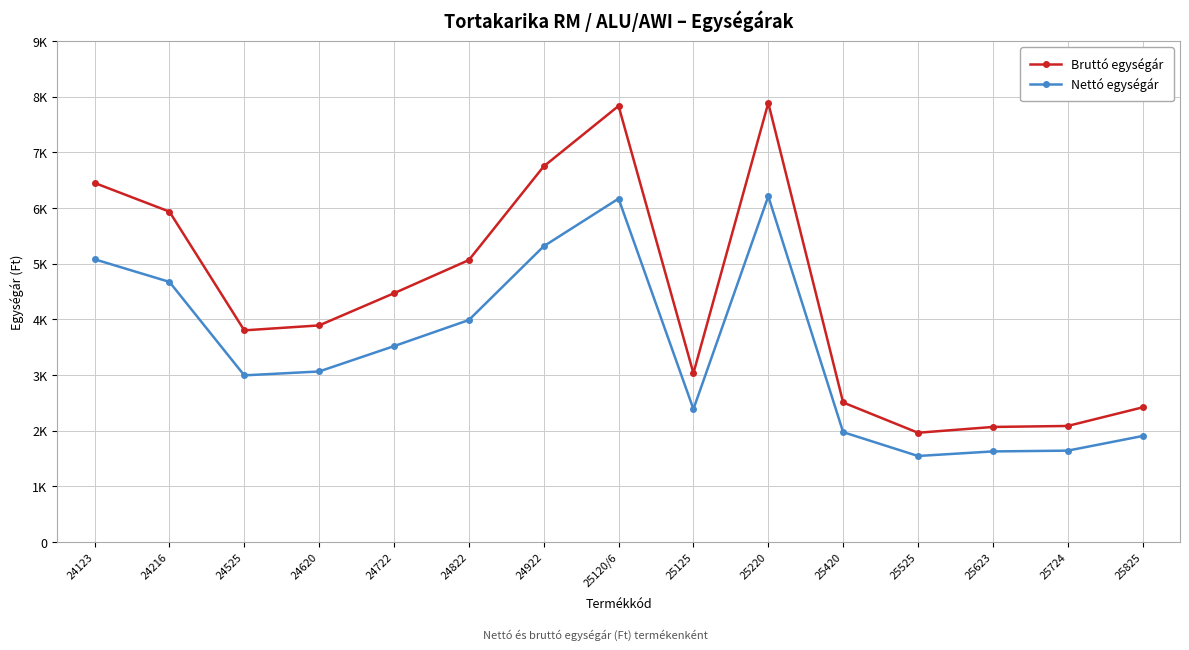

Is the value of Nettó egységár at 25623 greater than the value of Bruttó egységár at 25125?

No